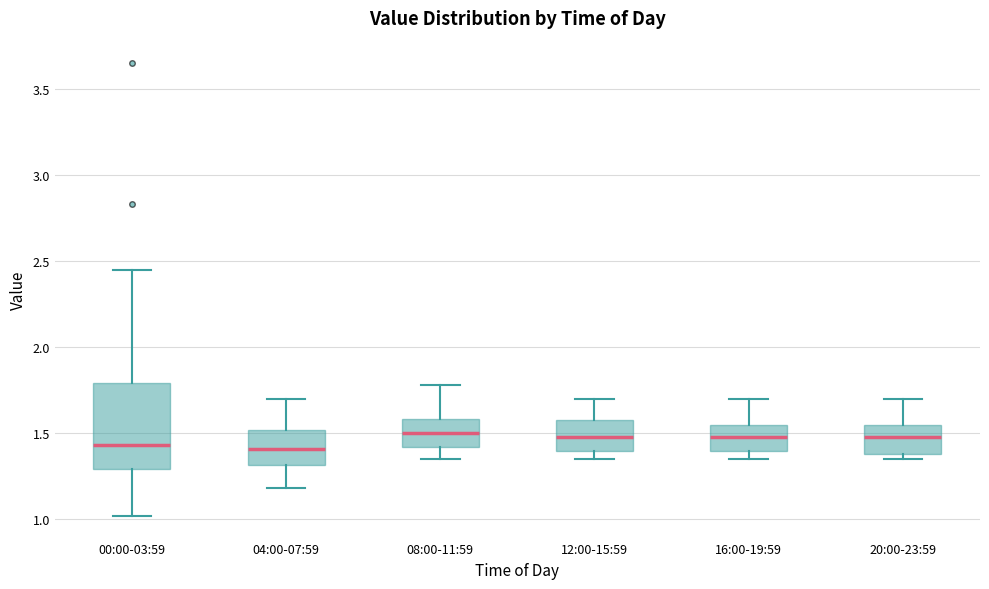

Where does the median line of the box for 12:00-15:59 sit on the y-axis? The values are not printed on the chart, so give them approximately, as read against the axis.

1.50